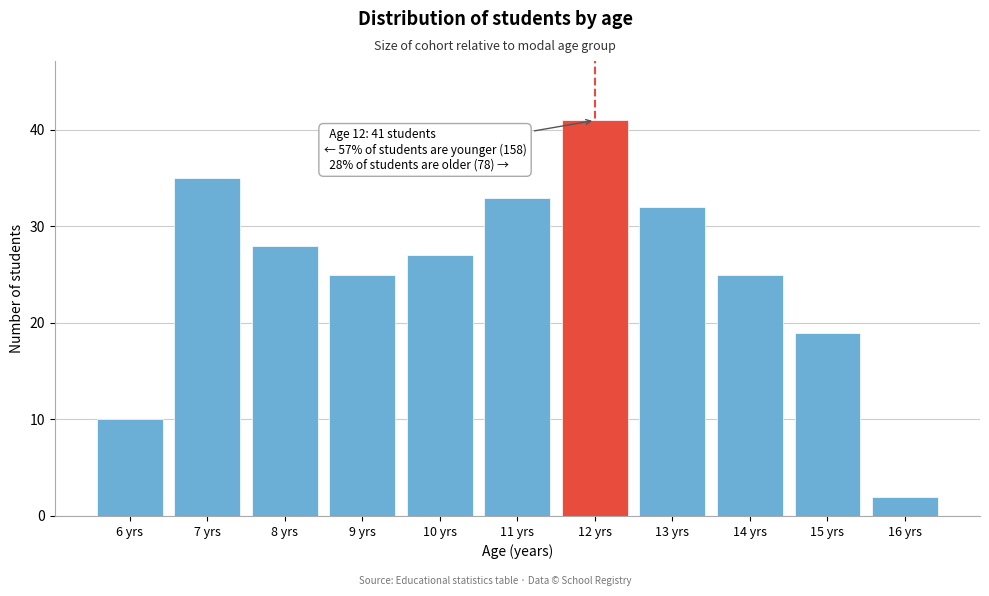

Reading right to left, extract all data points from this chart.

2	19	25	32	41	33	27	25	28	35	10